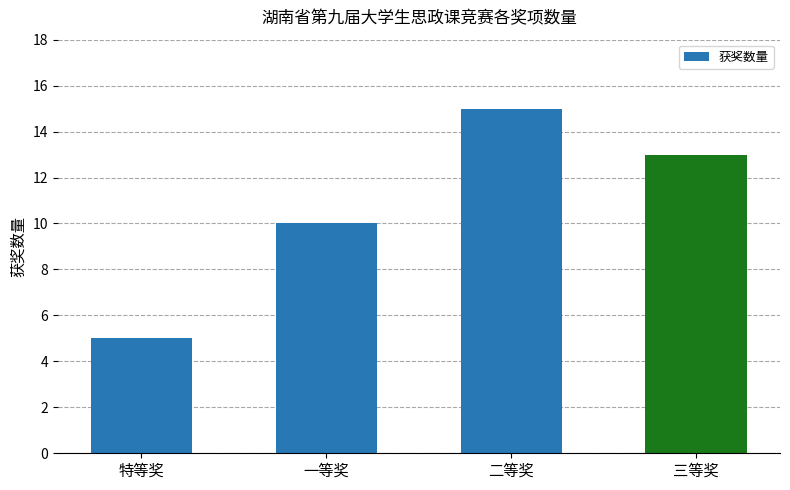

List the labels in order of value, smallest first.

特等奖, 一等奖, 三等奖, 二等奖